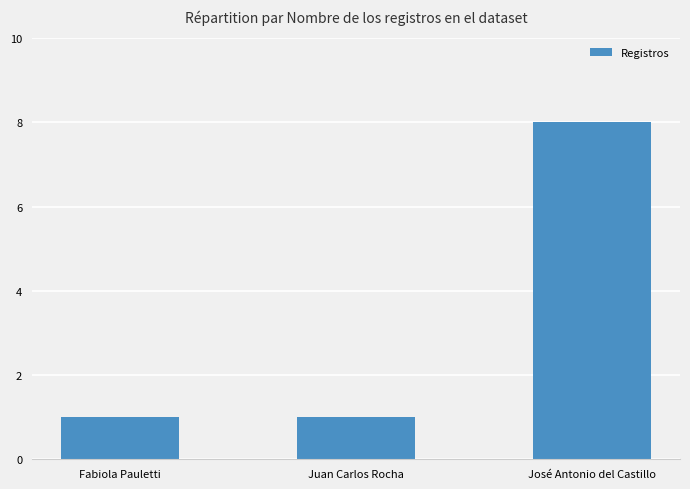

The chart shows a value of 8 at José Antonio del Castillo. True or false?

True